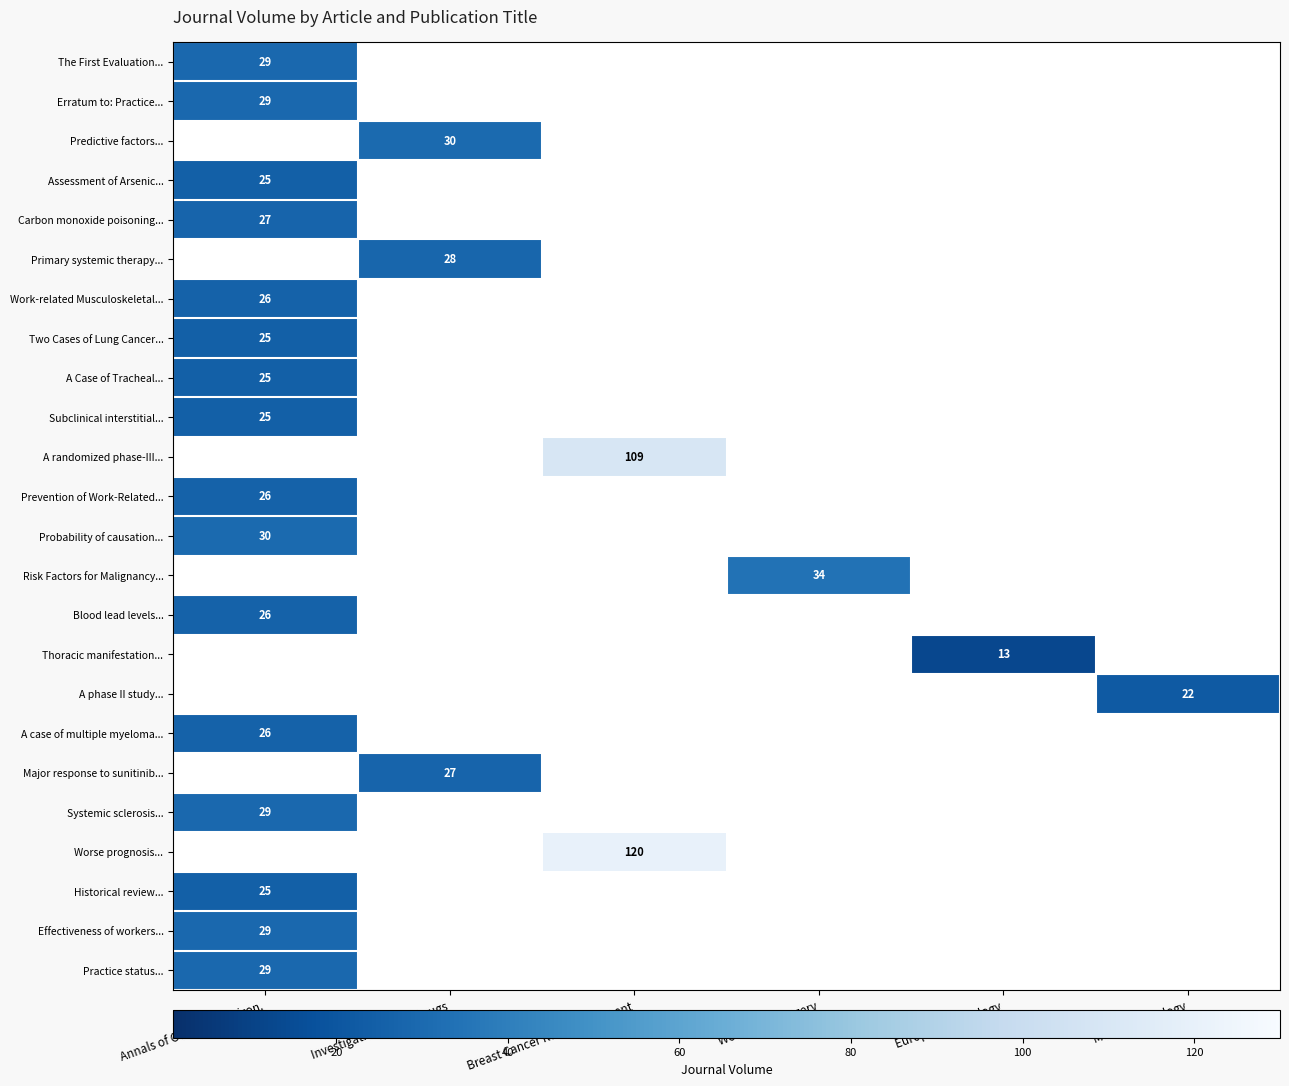

The value of A phase II study... at Medical Oncology is 33. True or false?

False